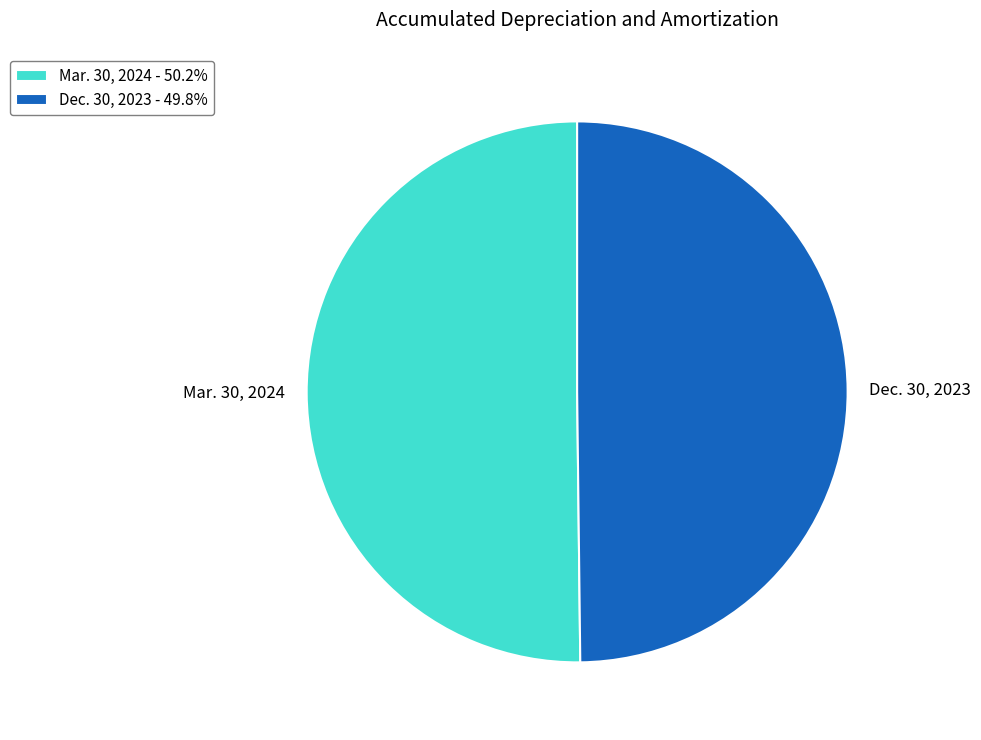

Is the sum of Mar. 30, 2024 - 50.2% and Dec. 30, 2023 - 49.8% greater than half?

Yes